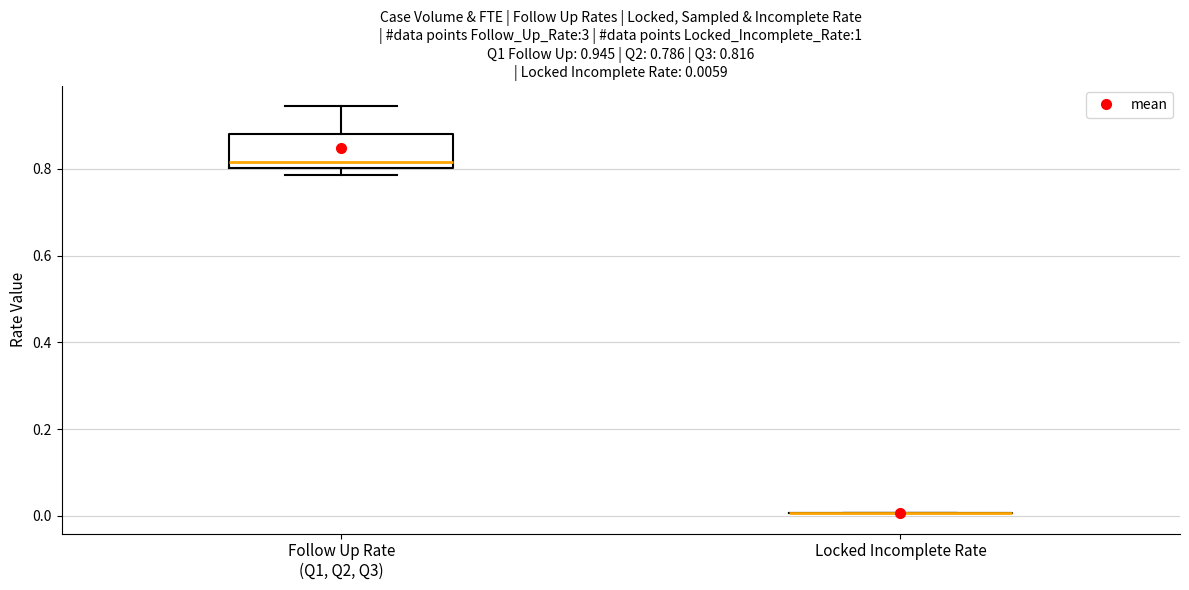

Comparing the boxes themselves (not the whiskers), which one is the tallest?

Follow Up Rate (Q1, Q2, Q3)